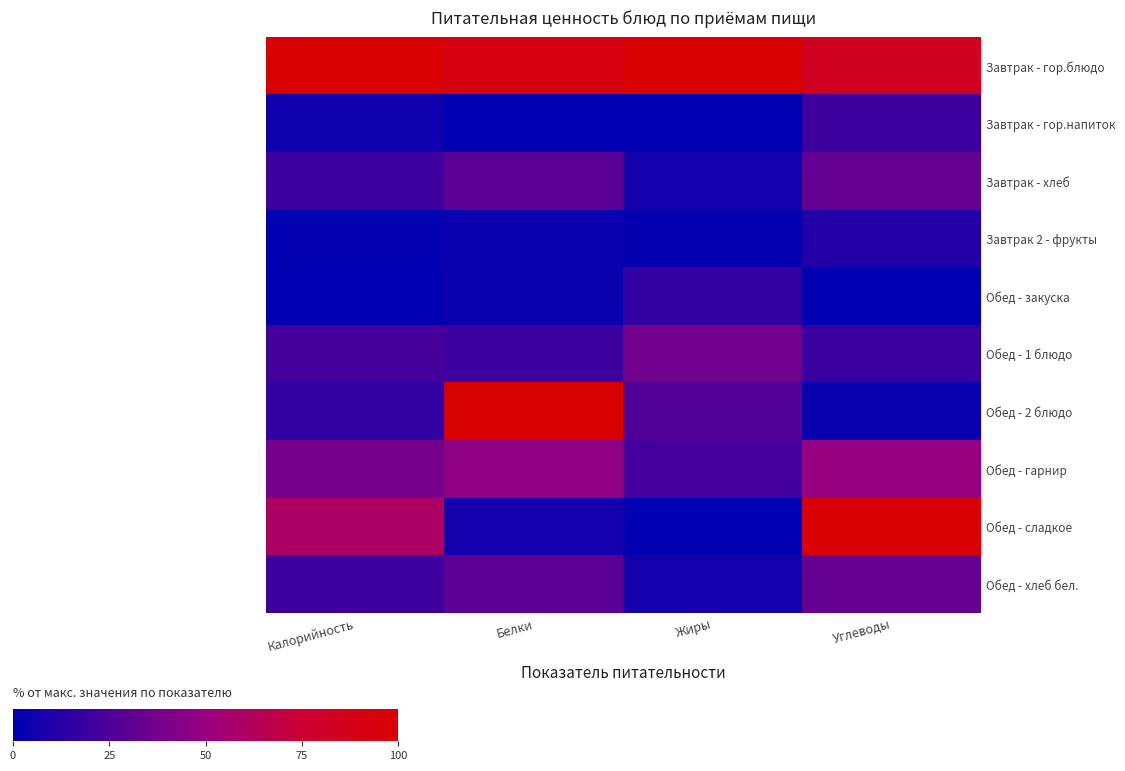

Reading right to left, extract all data points from this chart.

Завтрак - гор.блюдо: Углеводы=84.0	Жиры=100.0	Белки=91.2	Калорийность=100.0
Завтрак - гор.напиток: Углеводы=19.6	Жиры=0.0	Белки=0.0	Калорийность=5.2
Завтрак - хлеб: Углеводы=32.7	Жиры=6.8	Белки=29.9	Калорийность=19.9
Завтрак 2 - фрукты: Углеводы=11.3	Жиры=1.9	Белки=3.1	Калорийность=1.5
Обед - закуска: Углеводы=0.0	Жиры=17.2	Белки=3.6	Калорийность=0.0
Обед - 1 блюдо: Углеводы=19.0	Жиры=37.4	Белки=19.9	Калорийность=22.7
Обед - 2 блюдо: Углеводы=3.4	Жиры=26.6	Белки=100.0	Калорийность=17.1
Обед - гарнир: Углеводы=48.8	Жиры=21.9	Белки=46.5	Калорийность=38.6
Обед - сладкое: Углеводы=100.0	Жиры=0.0	Белки=6.3	Калорийность=59.7
Обед - хлеб бел.: Углеводы=32.7	Жиры=6.8	Белки=29.9	Калорийность=19.9